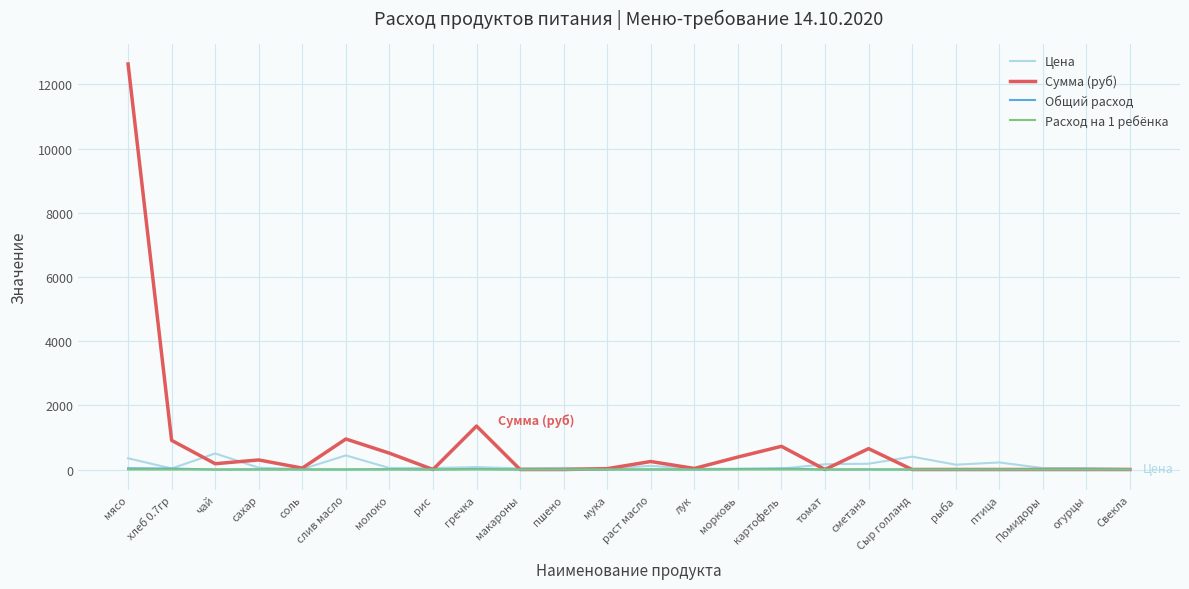

At how many categories does at least one series exceed 11037?

1